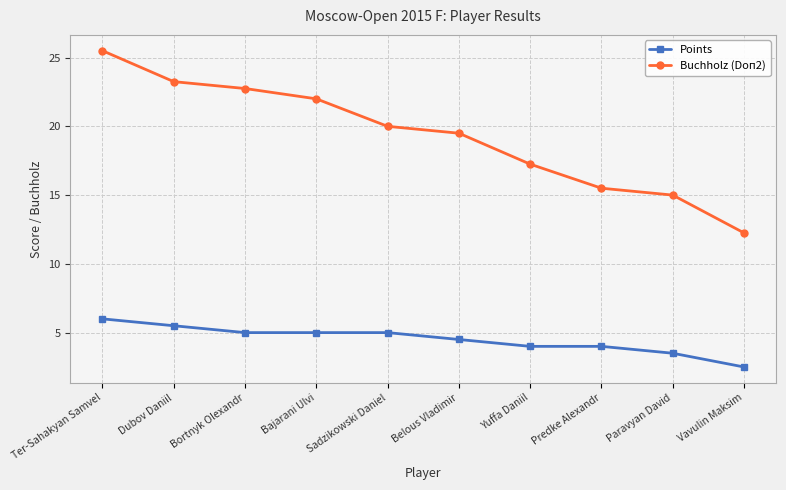

Which series changed the most between Bortnyk Olexandr and Sadzikowski Daniel?

Buchholz (Doп2)